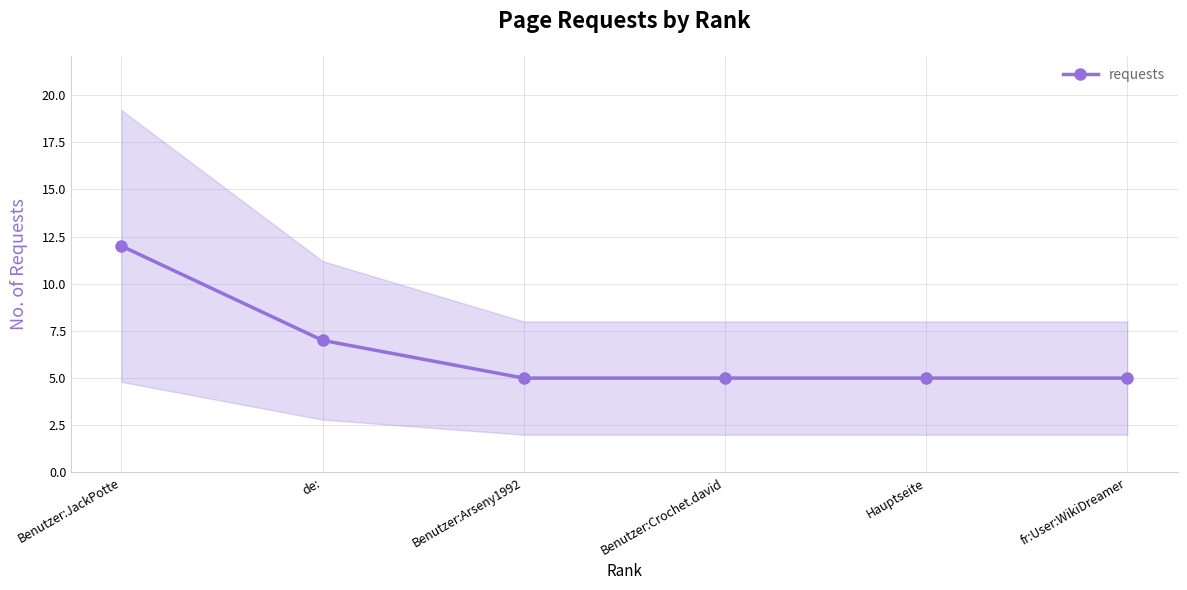

True or false: there are more than 2 points higher than both neighbors.

False